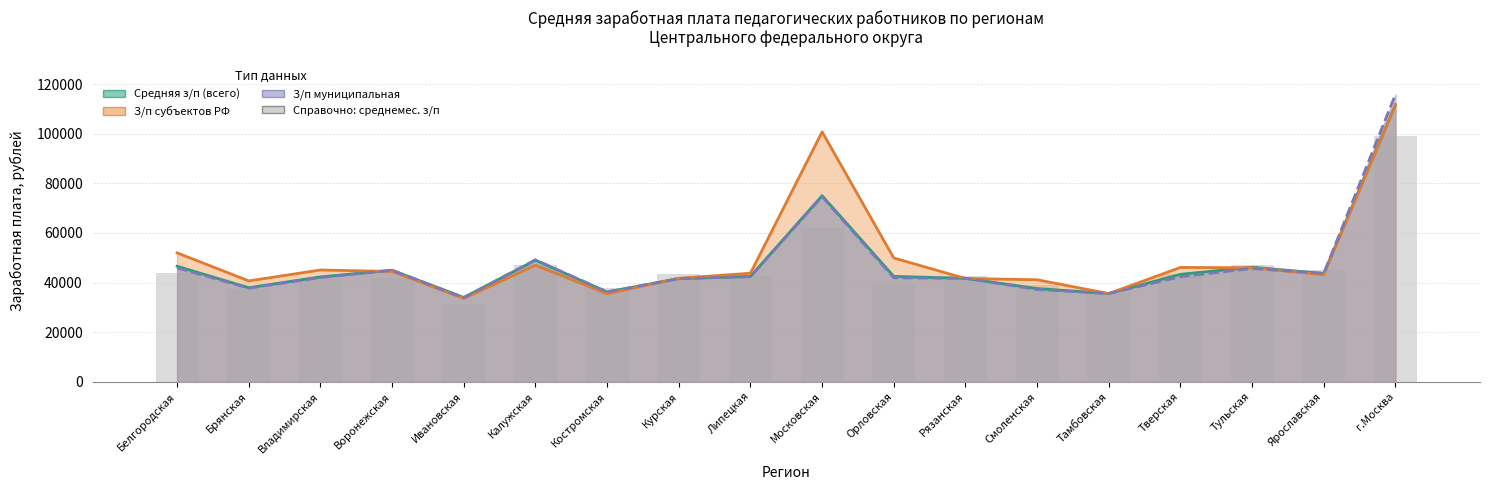

What are all the series names shown in the legend?

Средняя з/п (всего), З/п субъектов РФ, З/п муниципальная, Справочно: среднемес. з/п